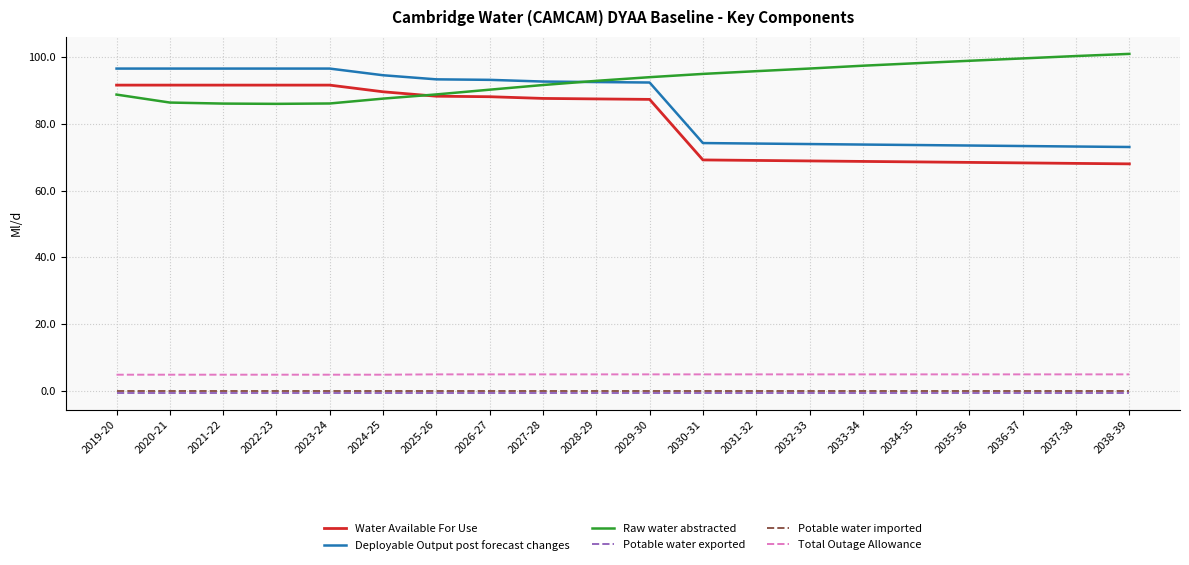

Which series has the largest total across all categories?

Raw water abstracted